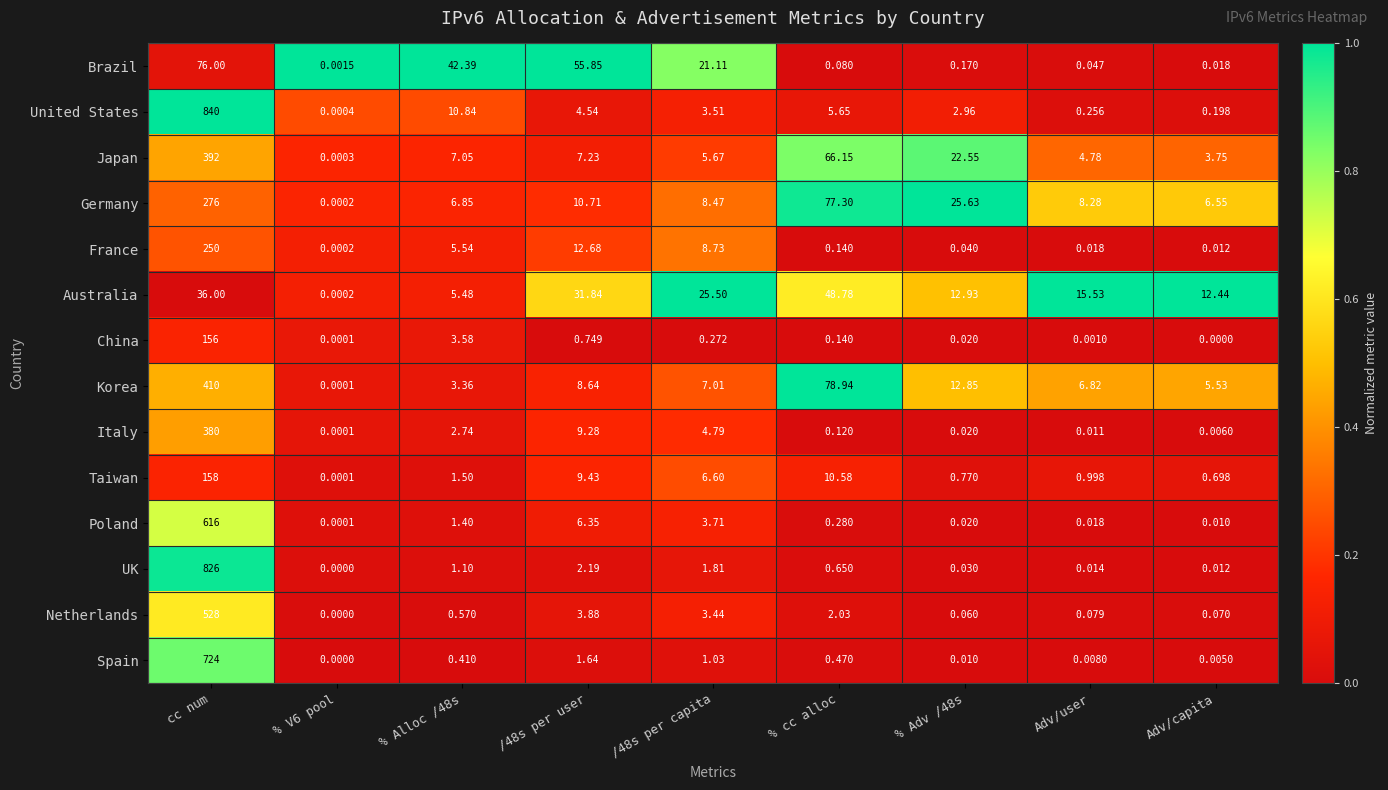

Which series has the largest total across all categories?

United States